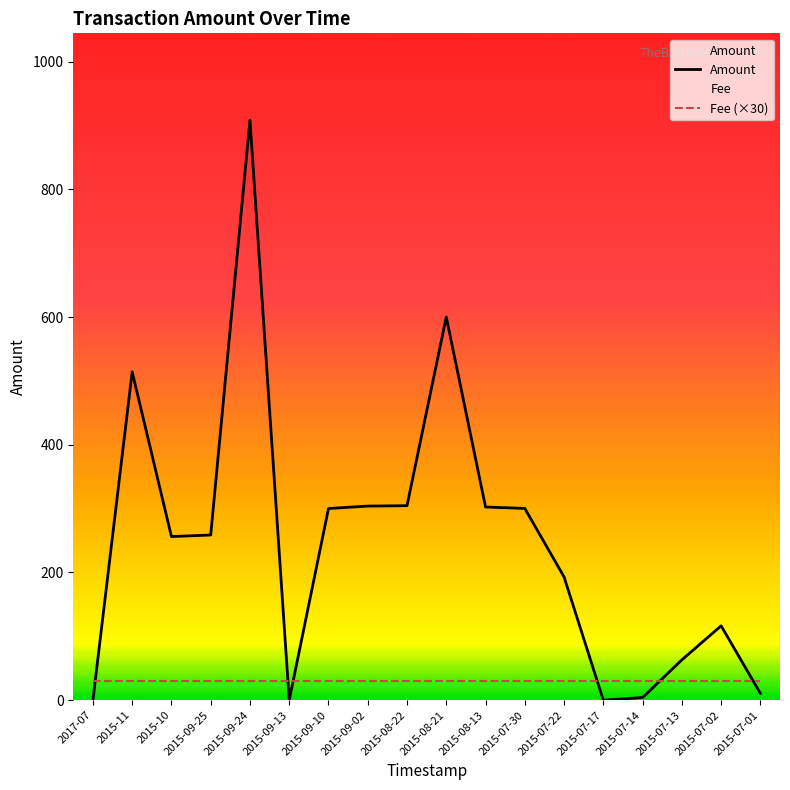

The Amount series shows 10.6 at 2015-07-01. True or false?

True